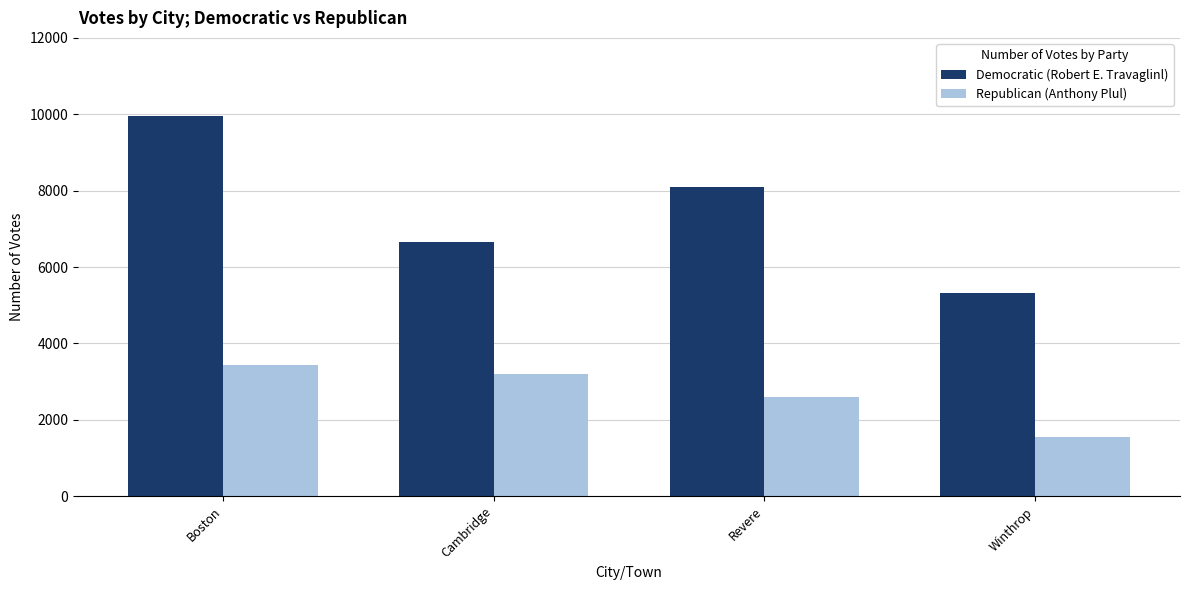

Rank the series by their maximum value, from lowest to highest.

Republican (Anthony Plul), Democratic (Robert E. Travaglinl)